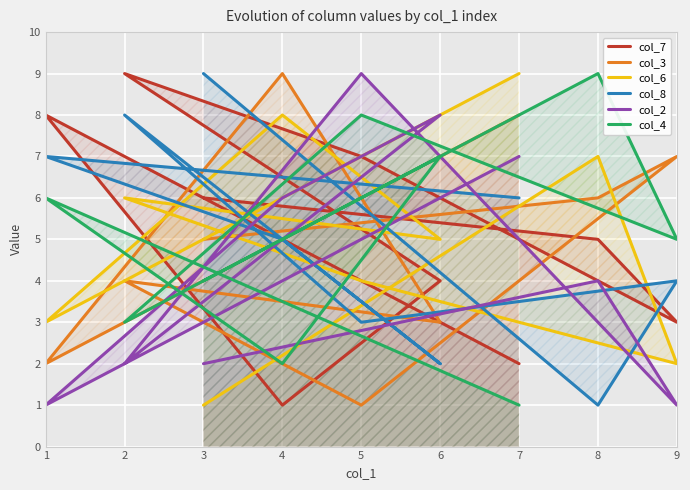

The value of col_4 at 7 is 1. True or false?

False